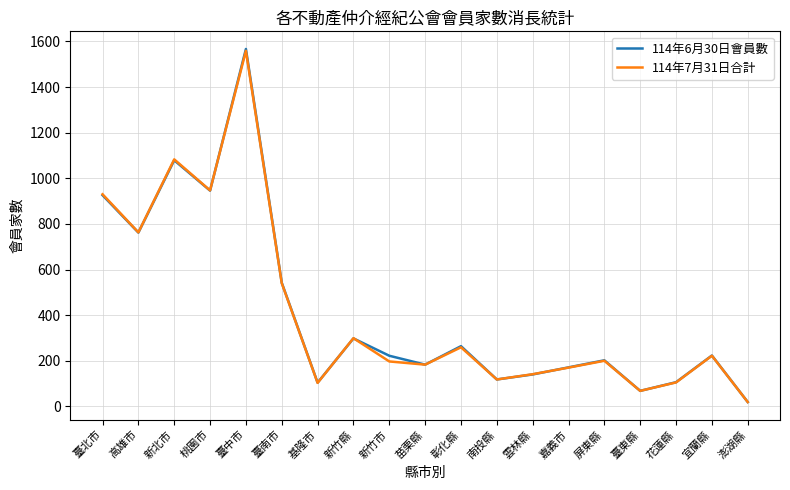

What position from the left is 新竹市?

9